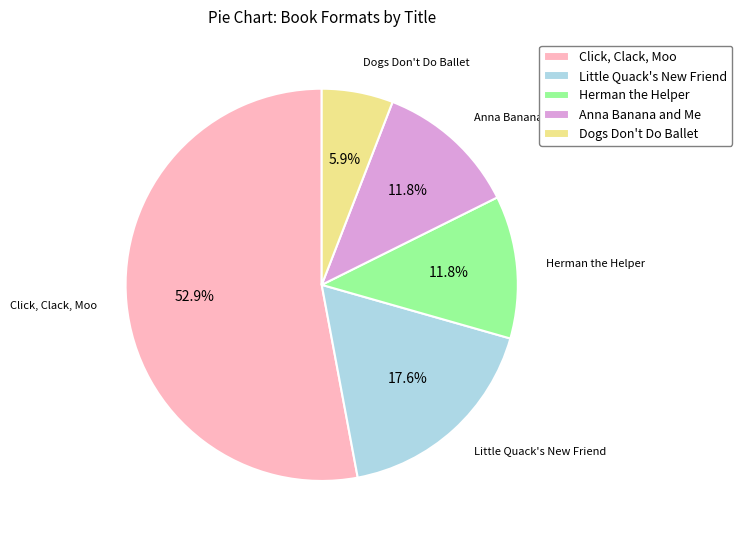

How many segments does this pie chart have?

5